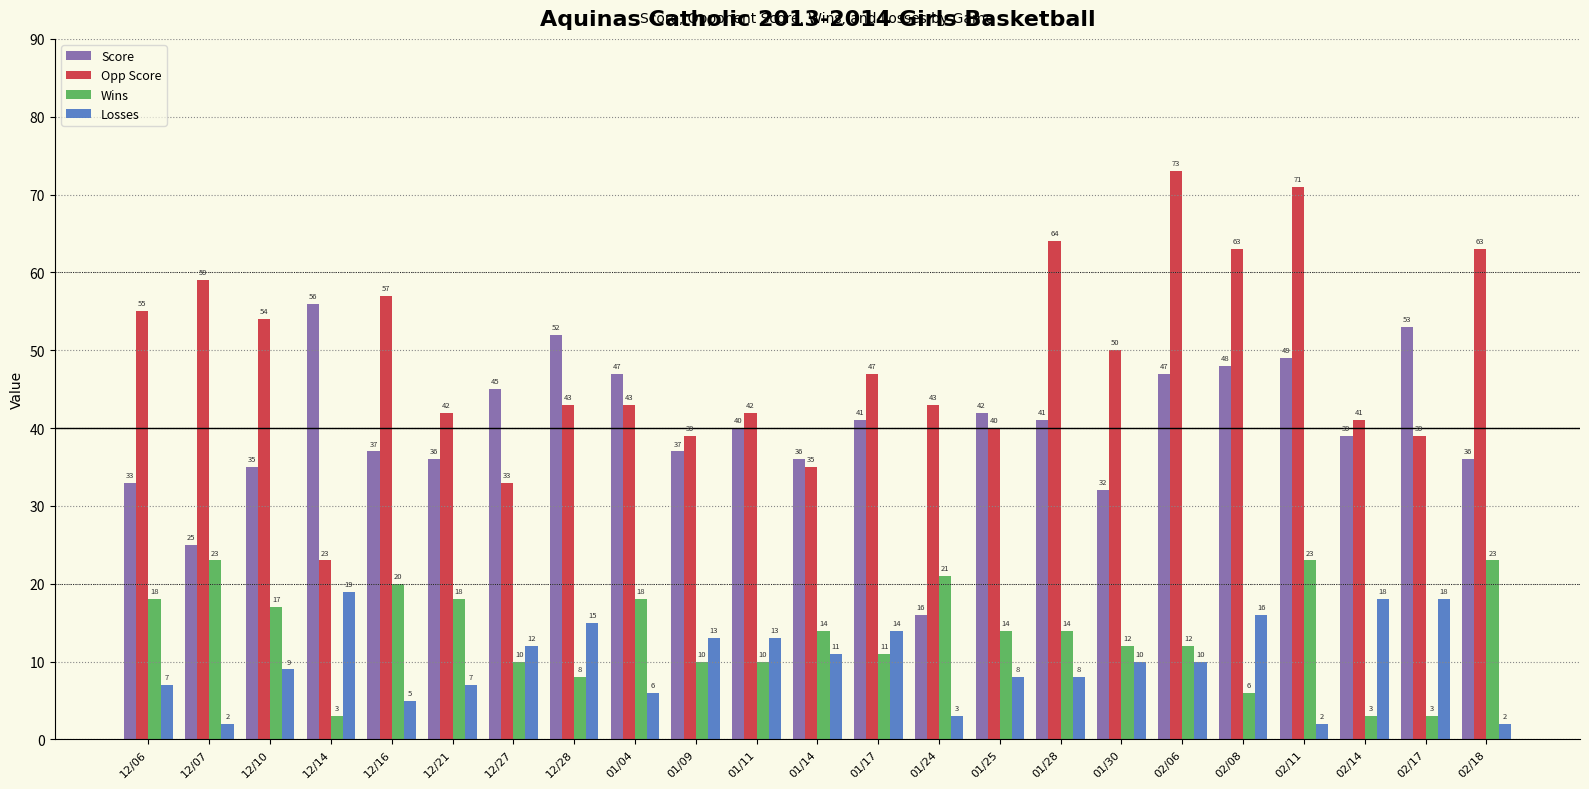

How many bars are there in total?

92